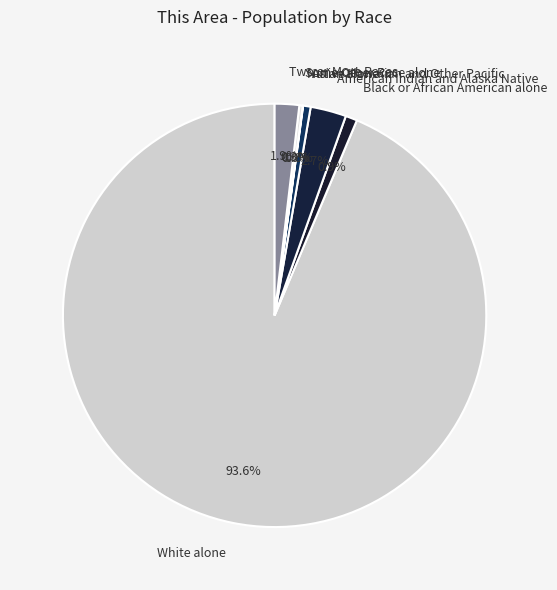

What is the total percentage of White alone and Two or More Races?

95.5%